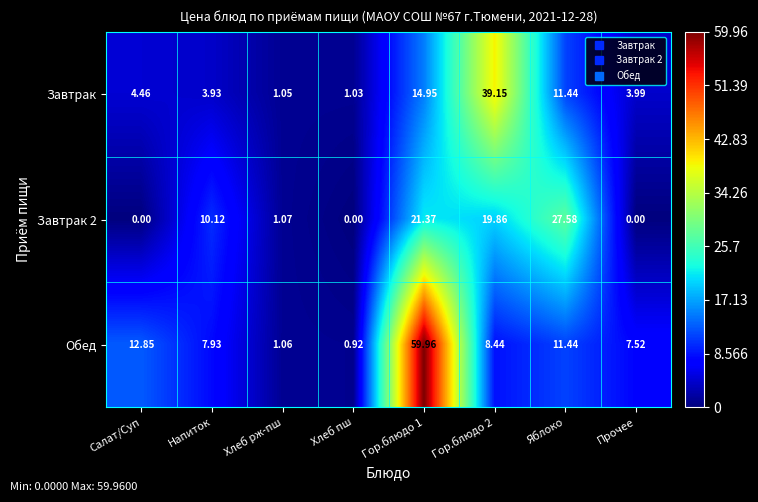

Which series has the widest spread of values?

Обед